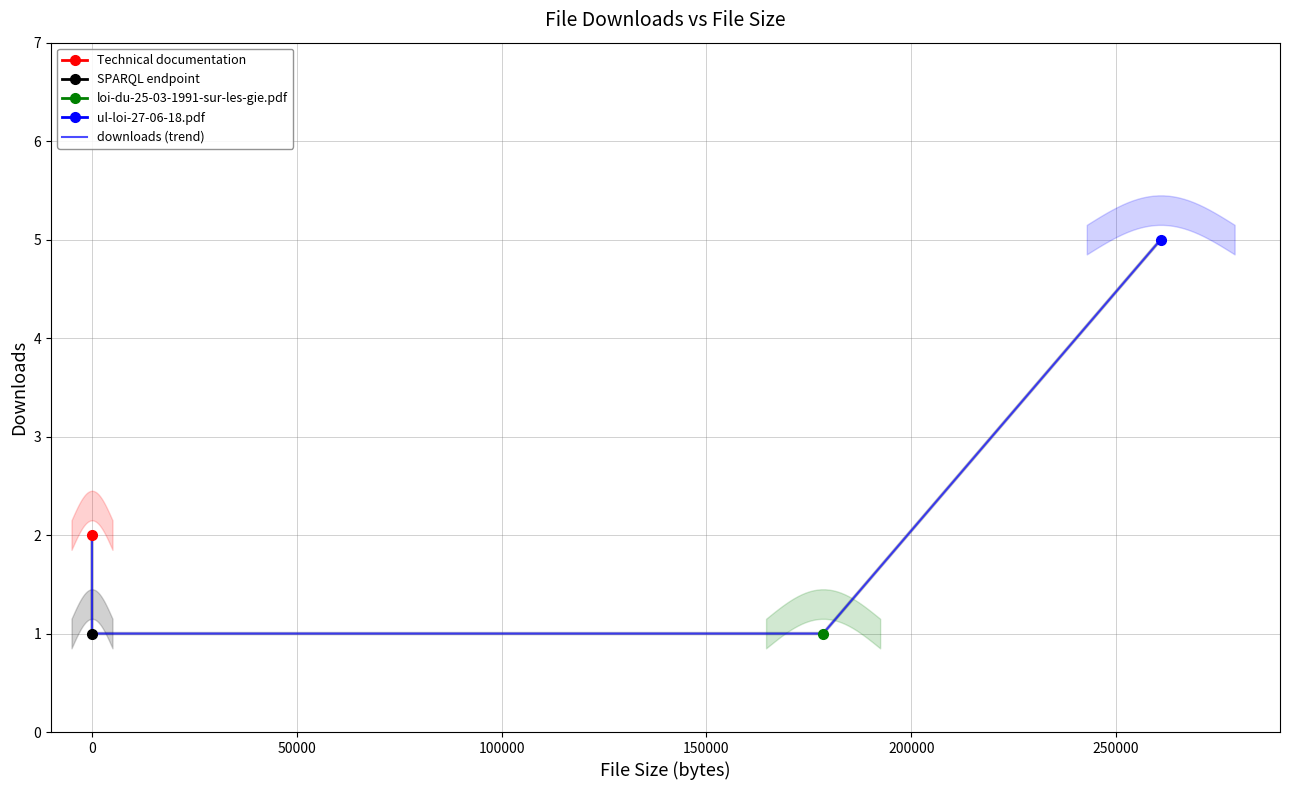

Is this an area chart (filled region under the line)?

No